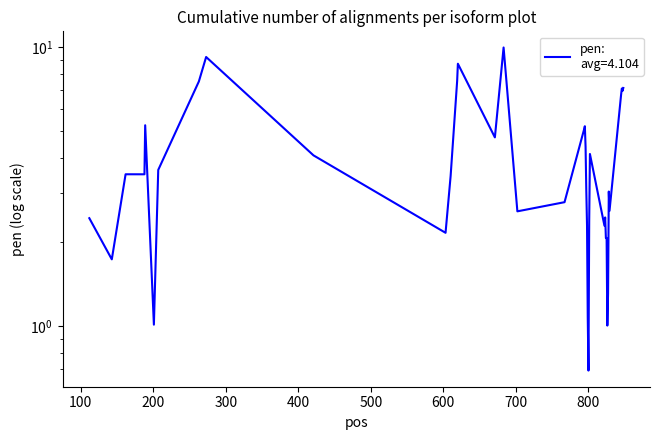

Between 825 and 702, which is larger?

702